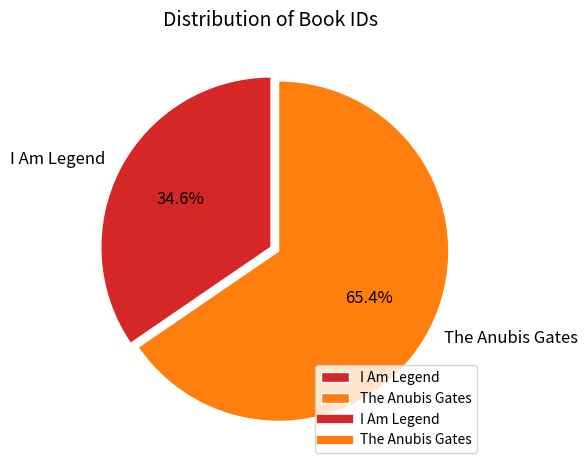

Which category has the biggest portion of the pie?

The Anubis Gates